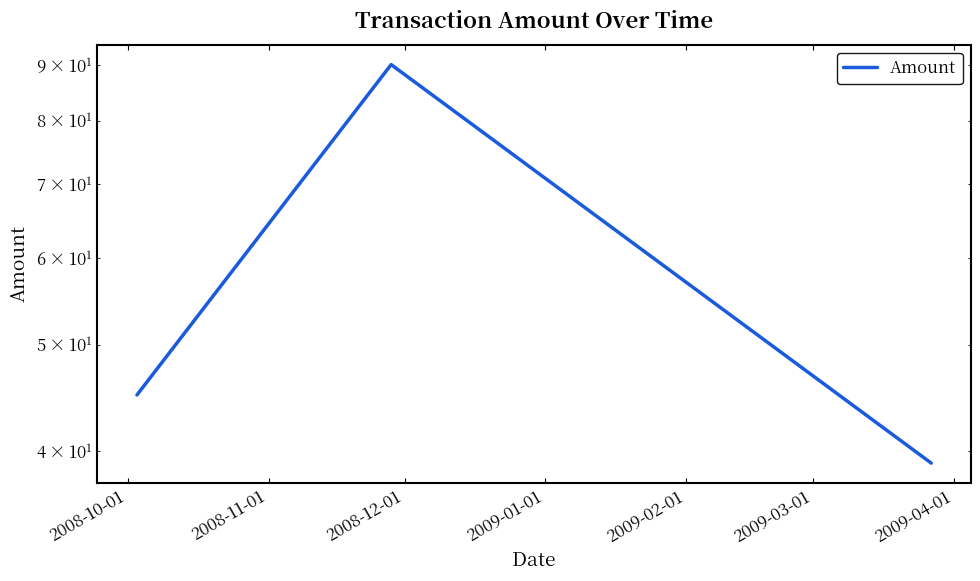

Does the chart have visible grid lines?

No